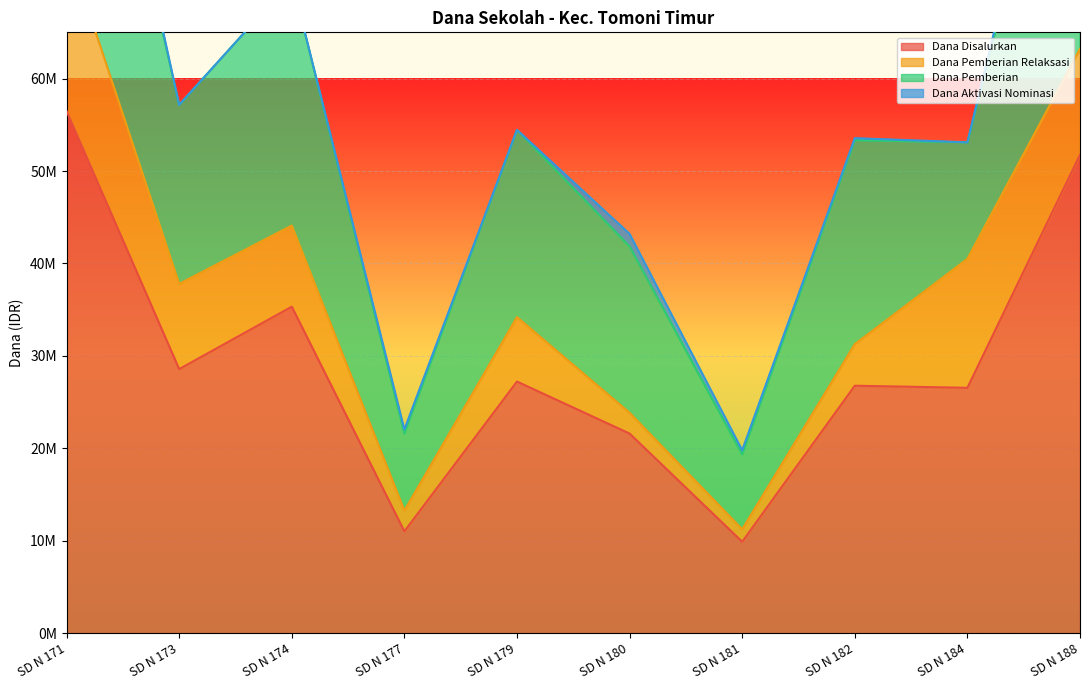

At which label does Dana Disalurkan reach its peak?

SD N 171